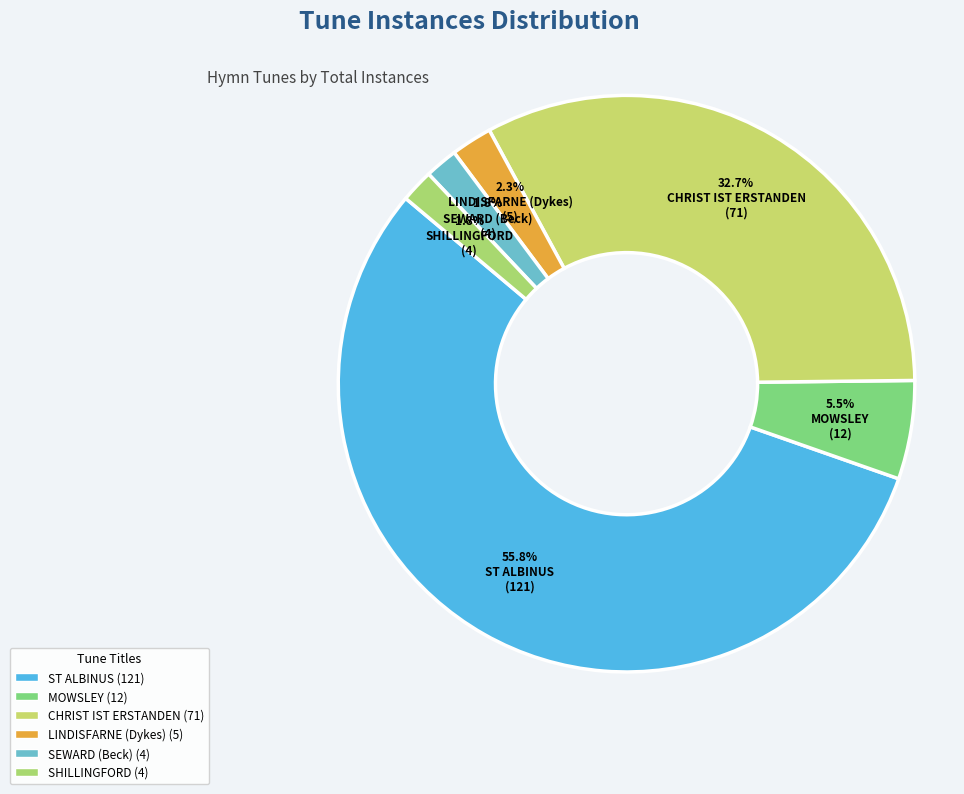

Rank the categories by value from highest to lowest.

ST ALBINUS, CHRIST IST ERSTANDEN, MOWSLEY, LINDISFARNE (Dykes), SEWARD (Beck), SHILLINGFORD